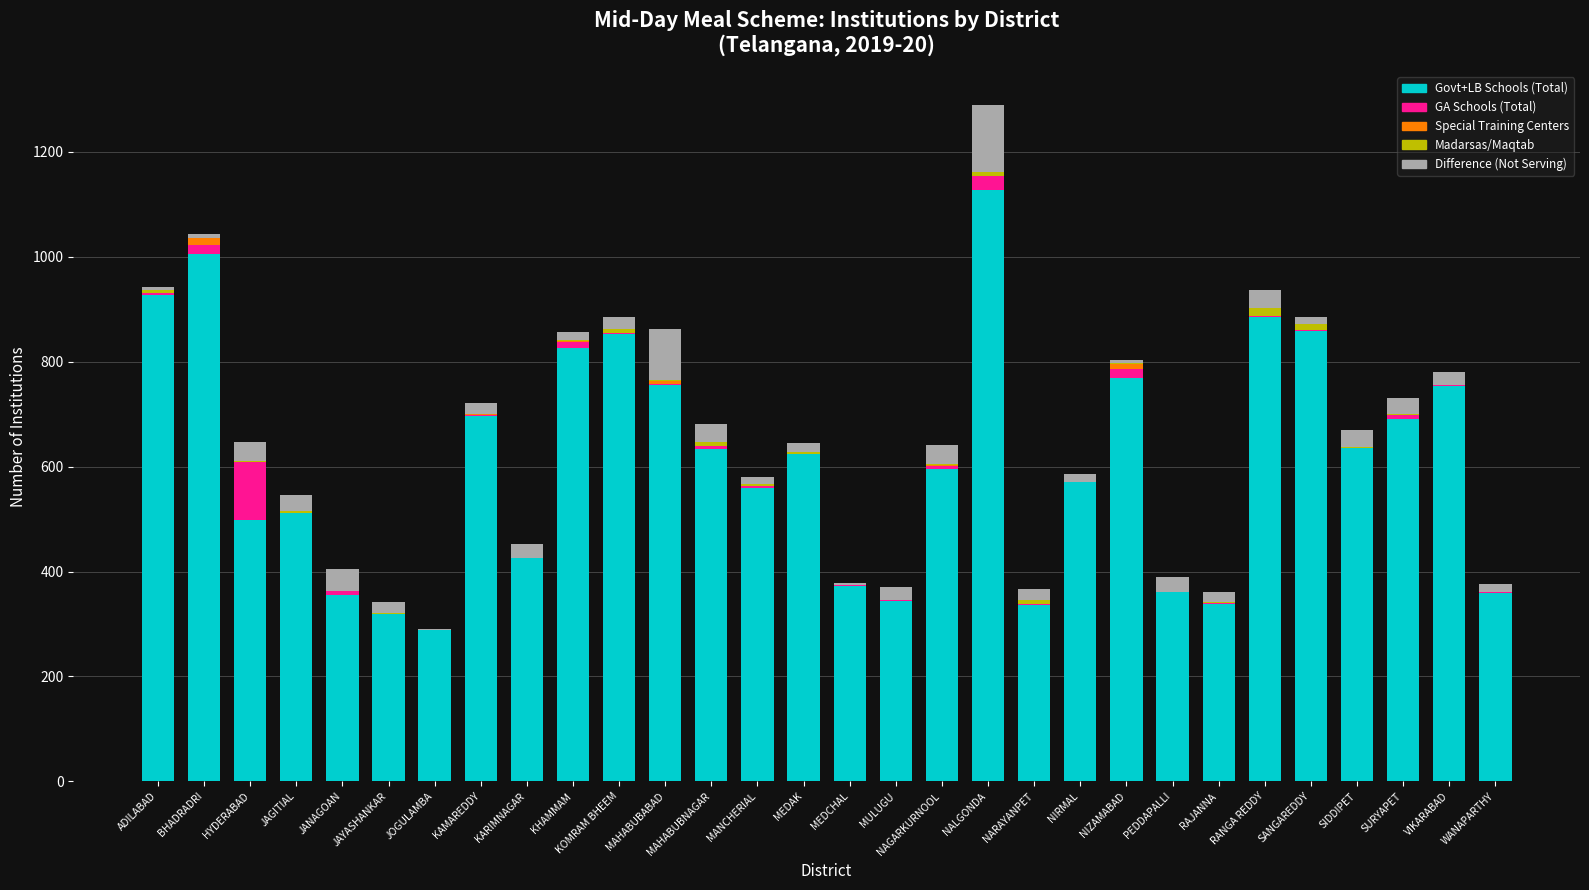

At which category is the sum across all series the highest?

NALGONDA